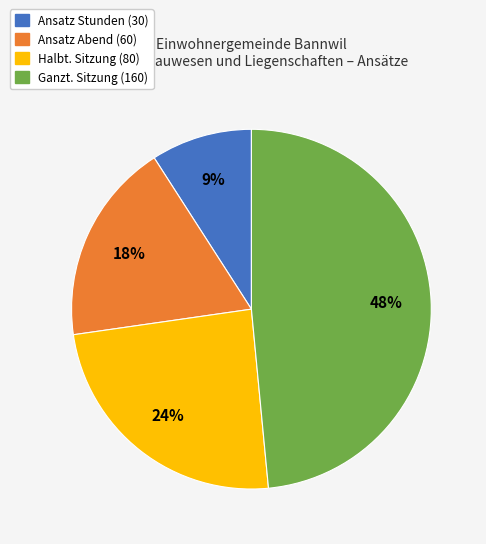

Is the sum of Ansatz Stunden (30) and Ansatz Abend (60) greater than half?

No